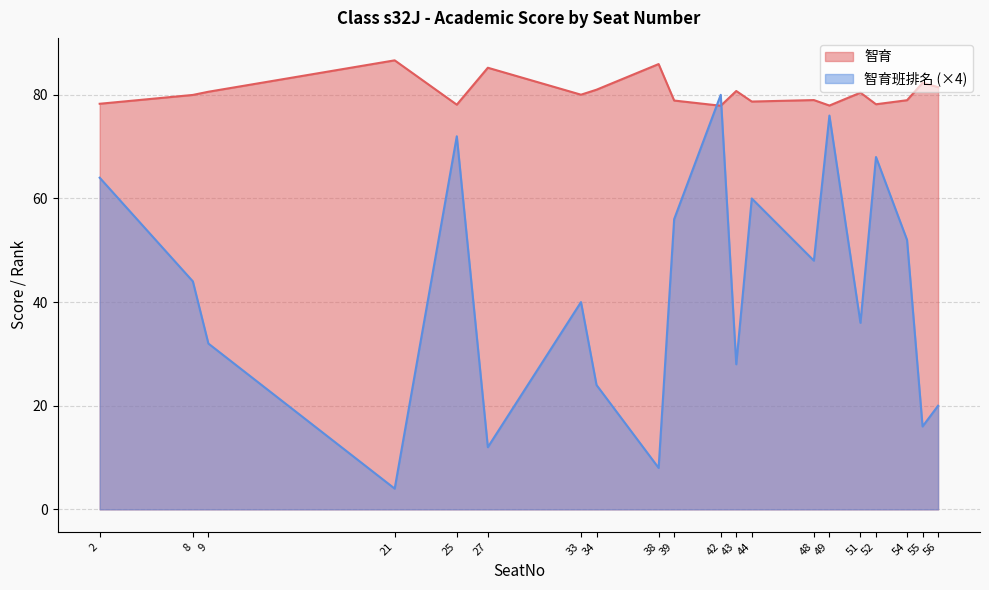

Where do 智育班排名 (×4) and 智育 first cross each other?

39 and 42